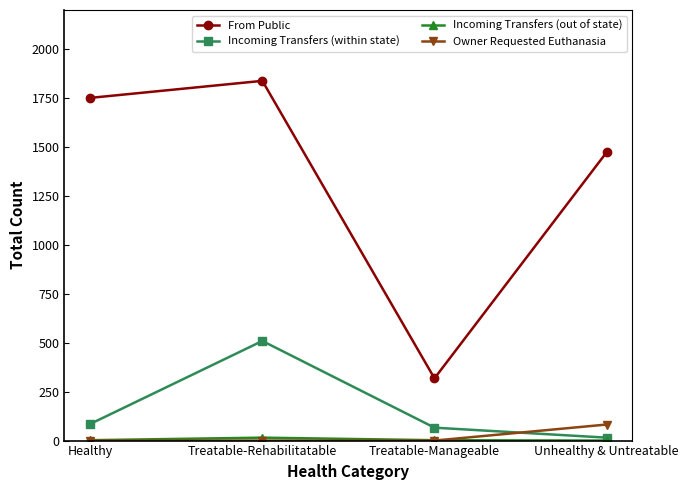

The Incoming Transfers (within state) series shows 509 at Treatable-Rehabilitatable. True or false?

True